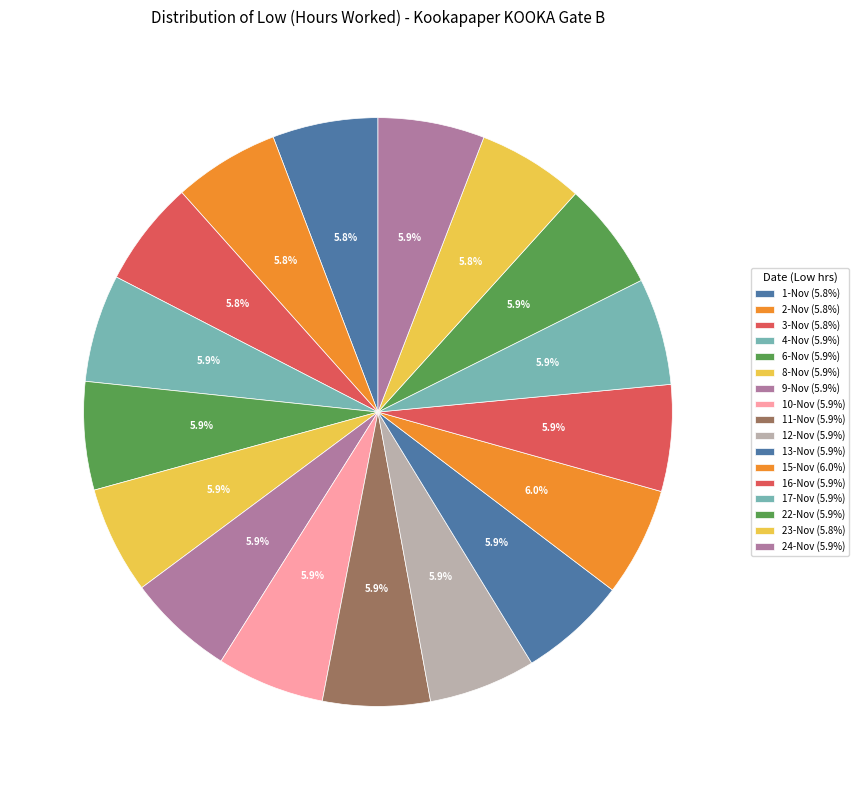

What portion of the pie excludes 24-Nov?

94.1%